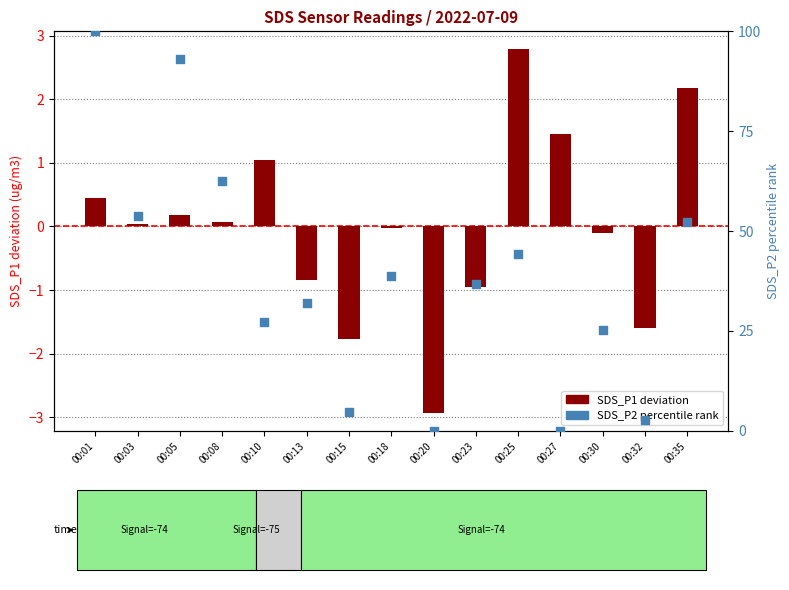

Which series has the largest total across all categories?

SDS_P2 percentile rank